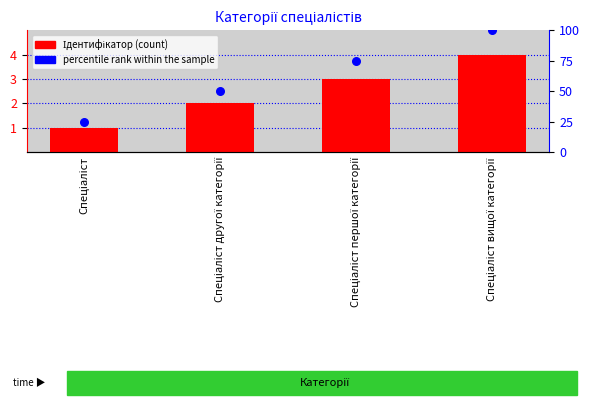

At how many categories does at least one series exceed 53?

2